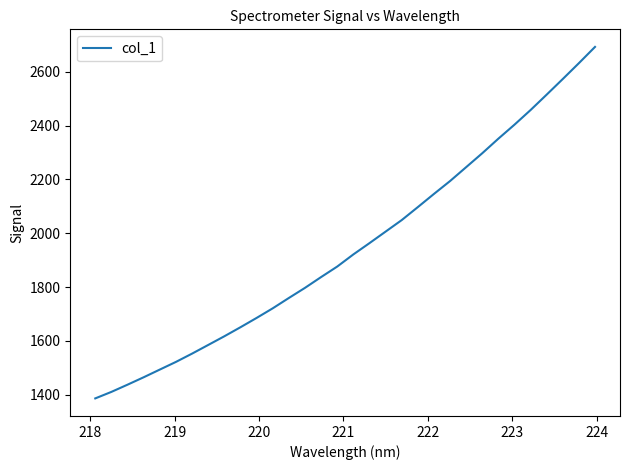

What is the minimum value shown in the chart?

1386.6